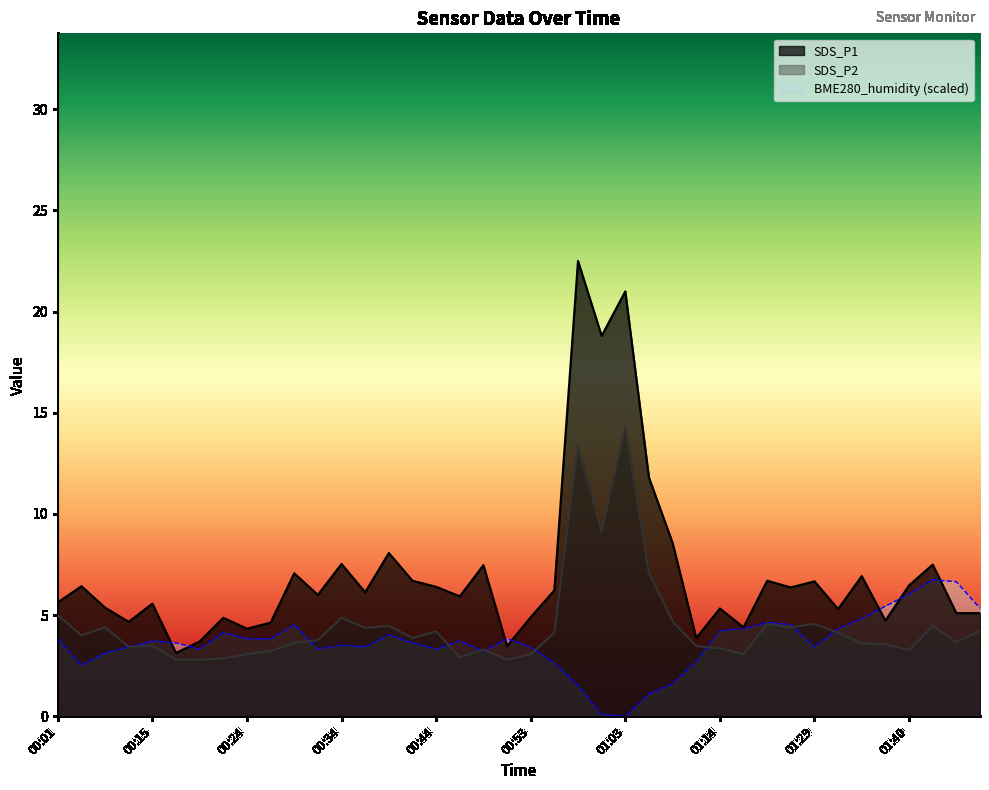

Where is the first local maximum for SDS_P2?

00:06